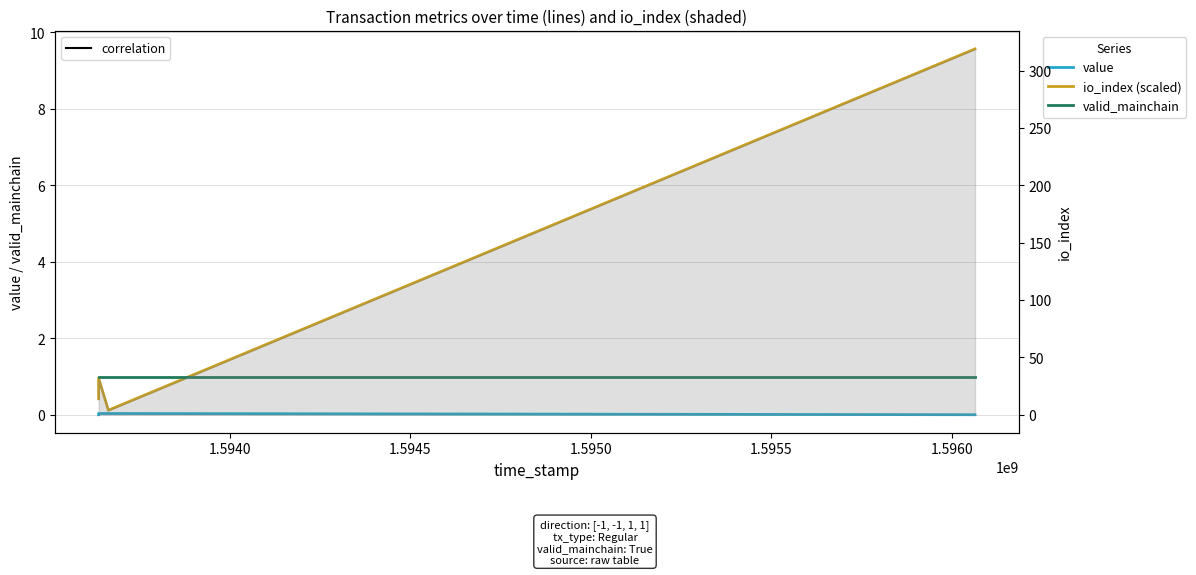

Does the chart have visible grid lines?

Yes